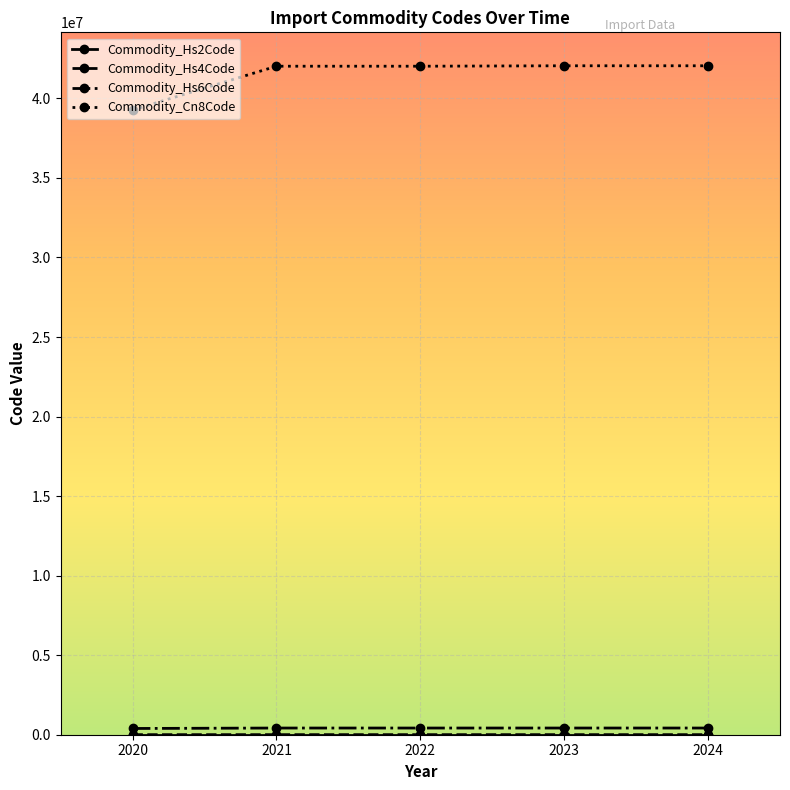

Count the number of categories in the chart.

5